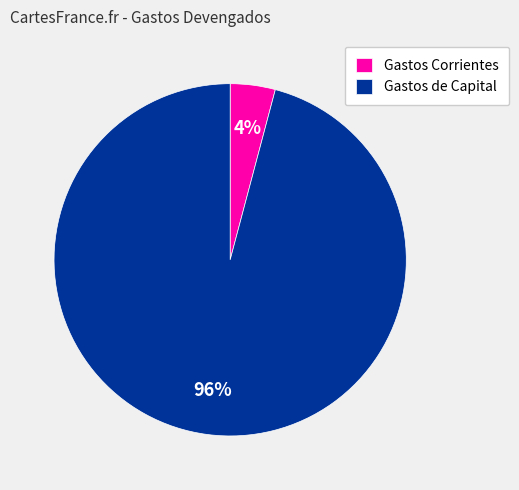

What percentage is the Gastos Corrientes slice, to the nearest percent?

4%